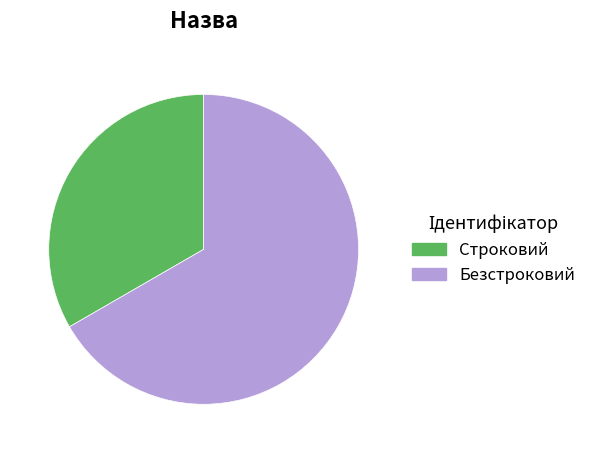

Is it true that Строковий is 33% of the pie?

True